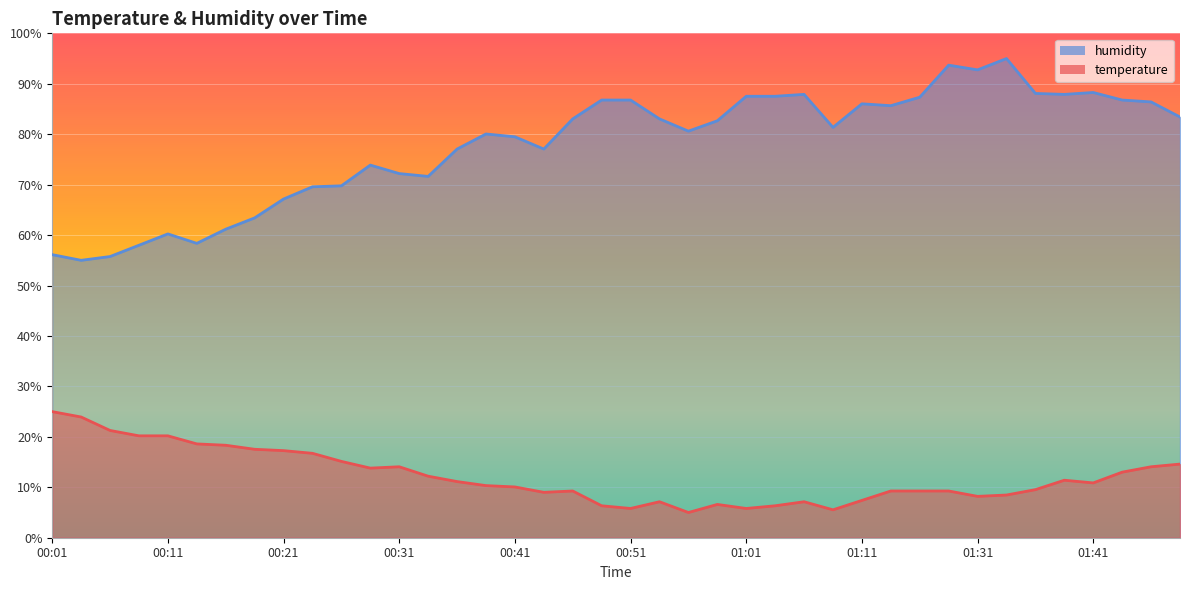

What is the label of the 37th point from the right?

00:09